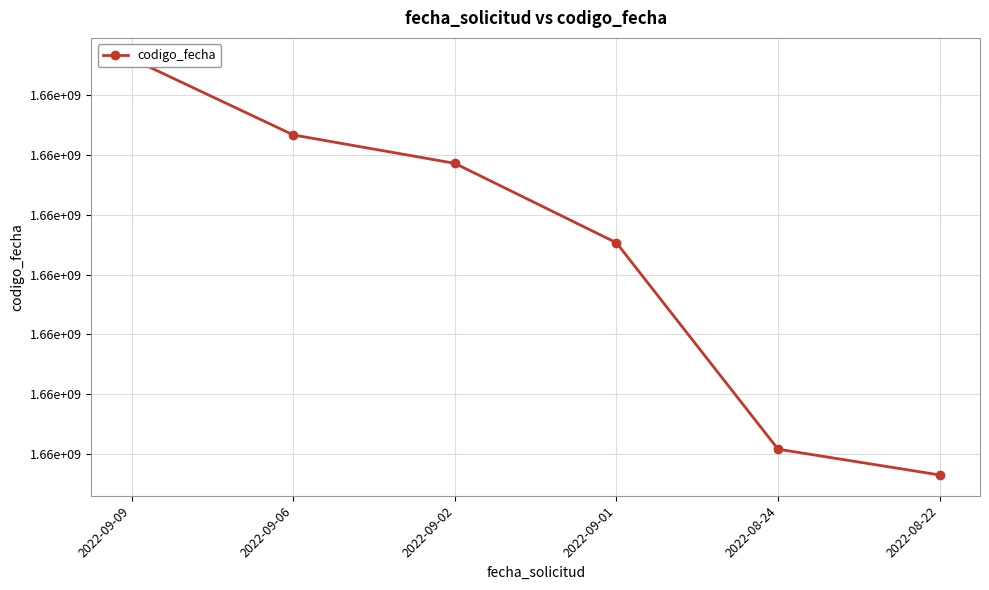

Which has a higher value, 2022-09-01 or 2022-08-24?

2022-09-01